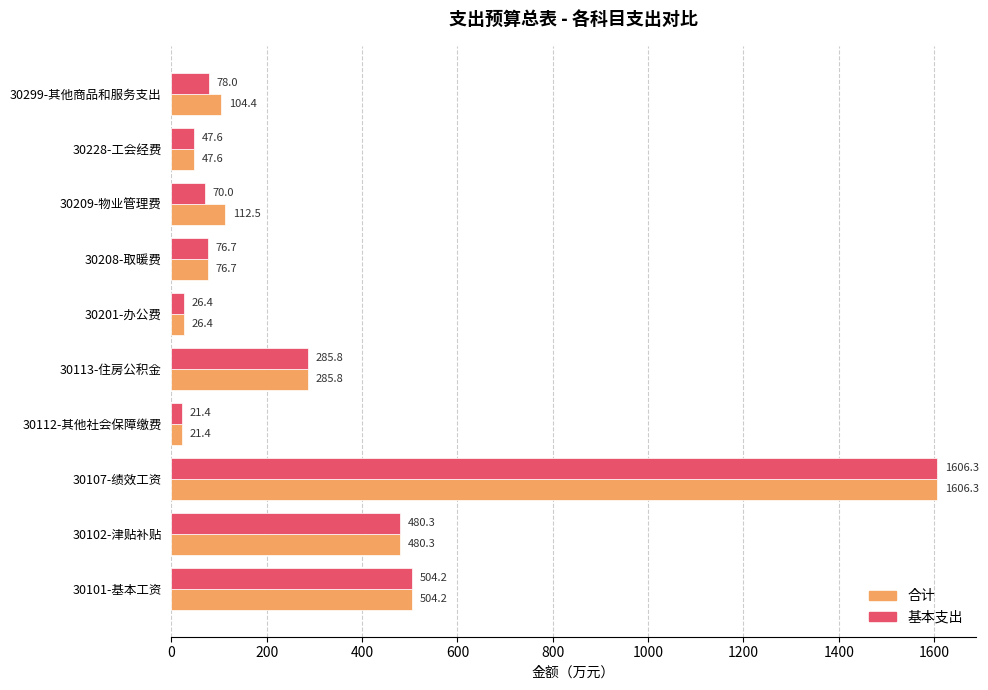

Between 30101-基本工资 and 30209-物业管理费, which series saw the biggest shift?

基本支出